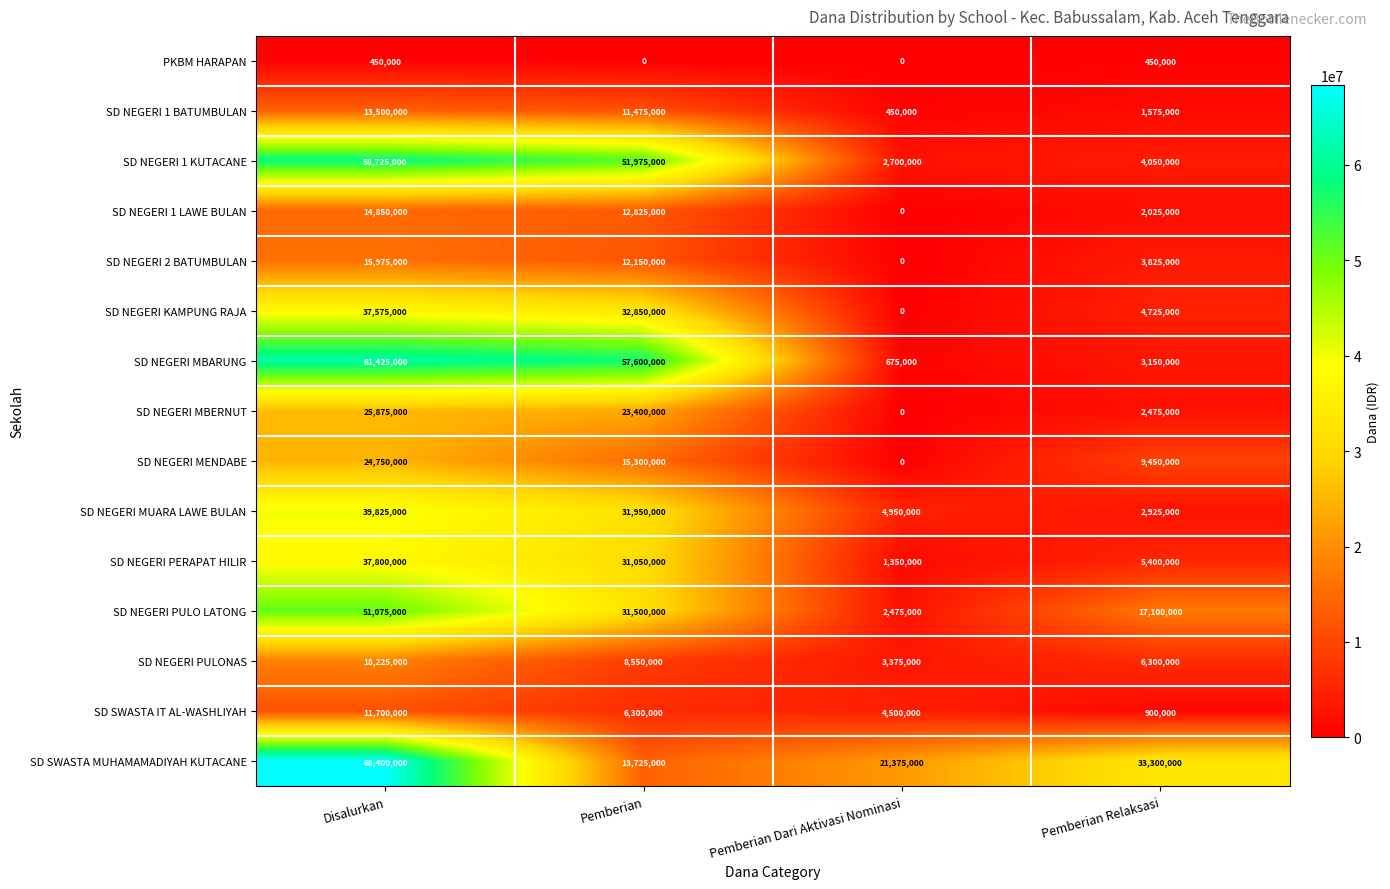

Is it true that SD NEGERI KAMPUNG RAJA equals 6590836 at Pemberian?

False